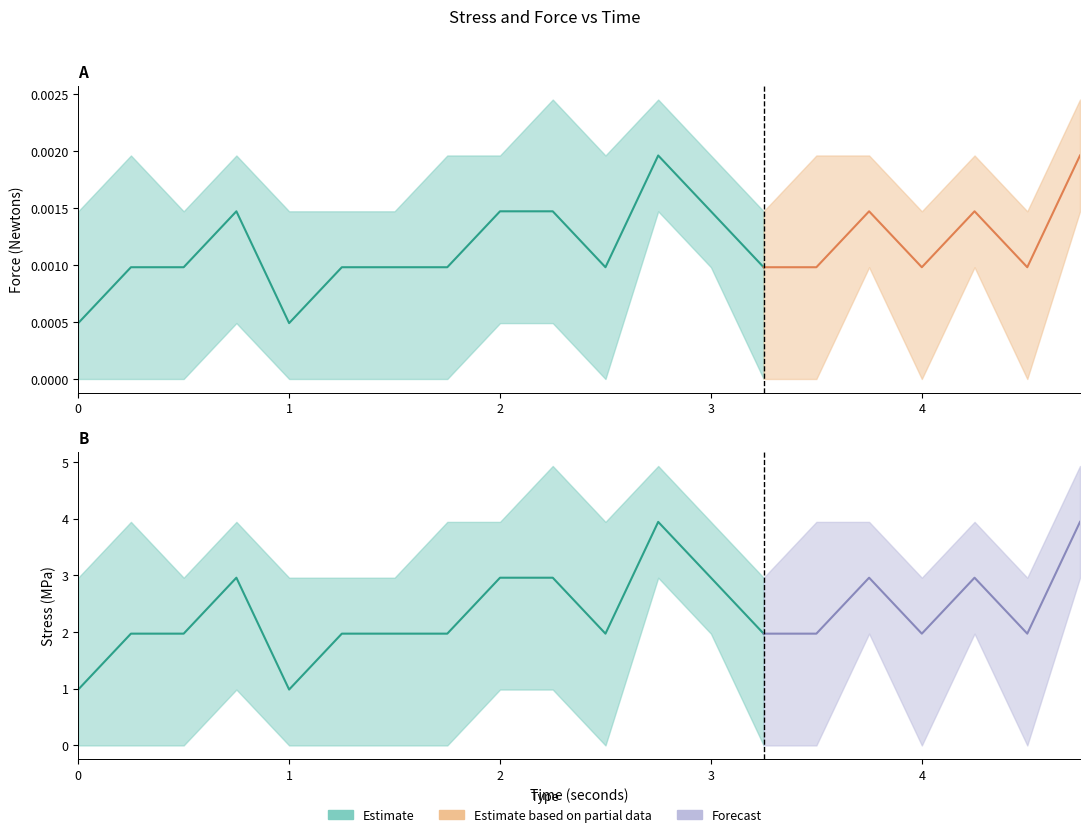

At which category is the sum across all series the highest?

2.75